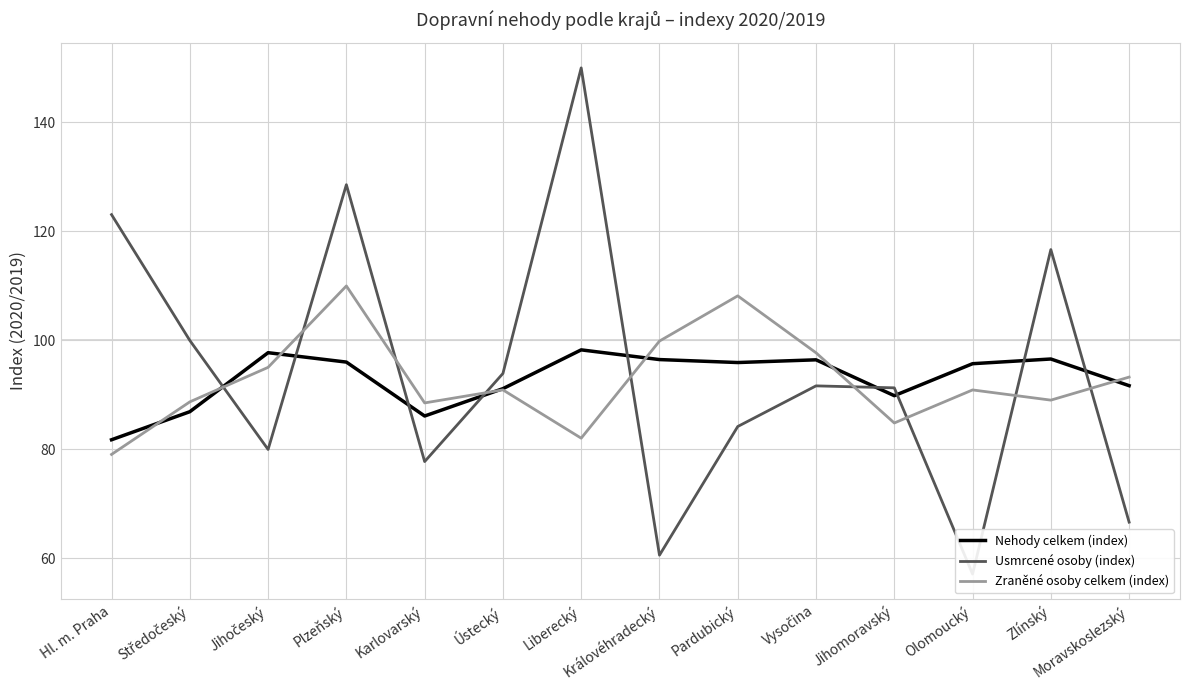

What is the highest value of the Zraněné osoby celkem (index) series?

110.0